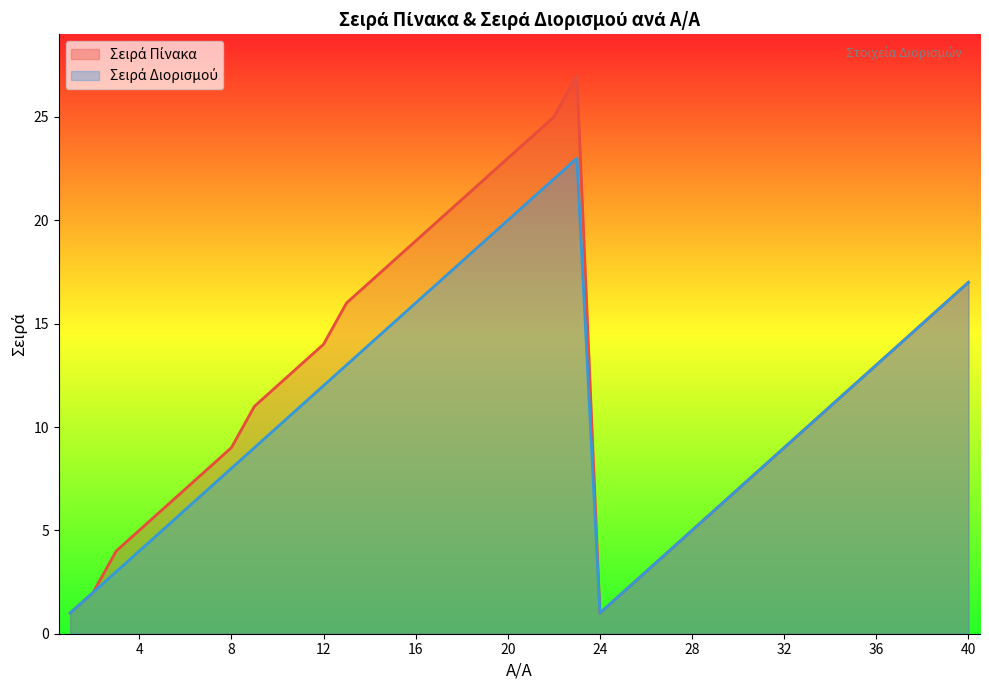

True or false: Σειρά Διορισμού has a value of 8 at 20.

False